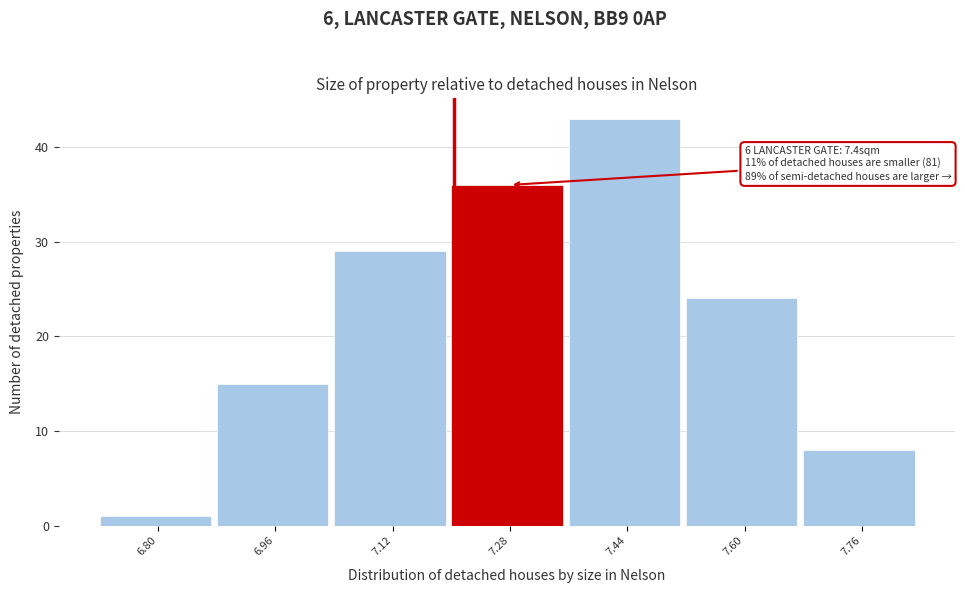

Reading left to right, extract all data points from this chart.

1	15	29	36	43	24	8